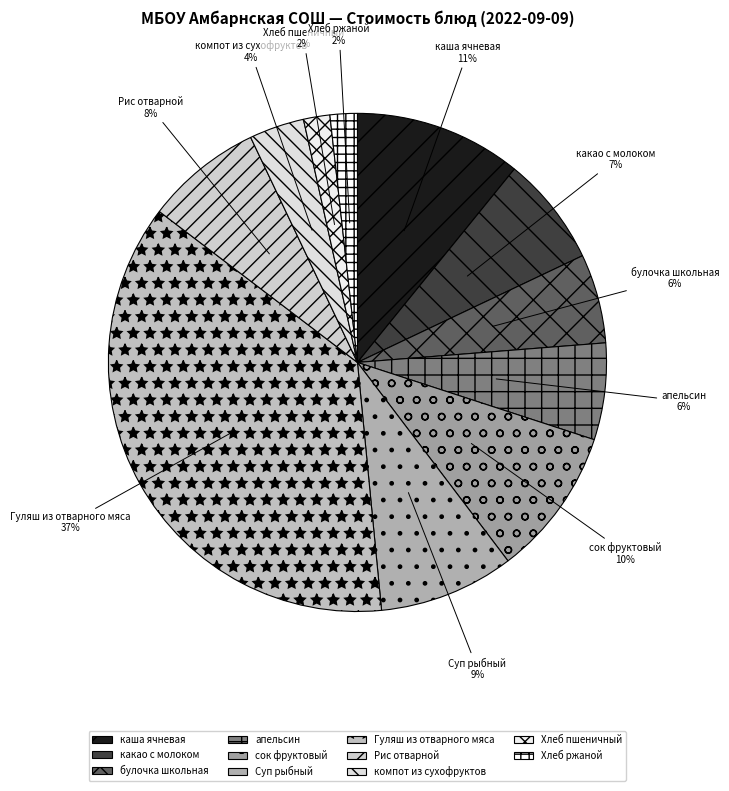

Approximately how many times larger is the value at булочка школьная compared to Гуляш из отварного мяса?

0.2